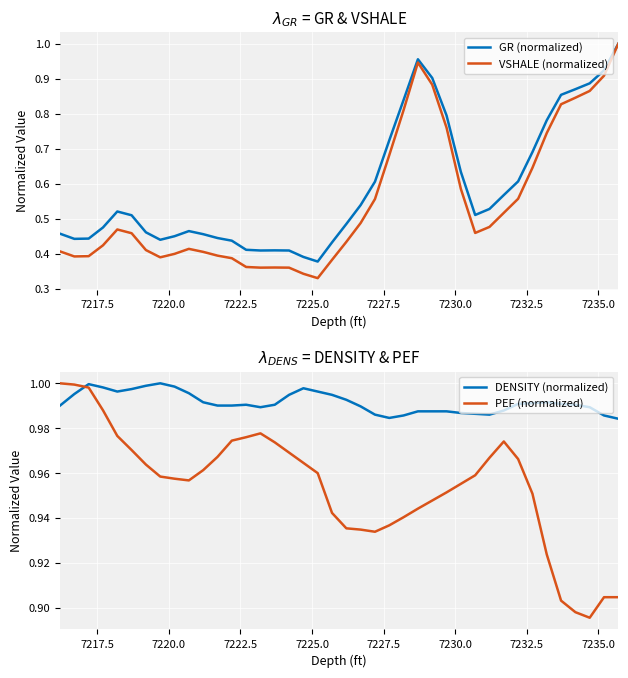

Which series has the widest spread of values?

VSHALE (normalized)